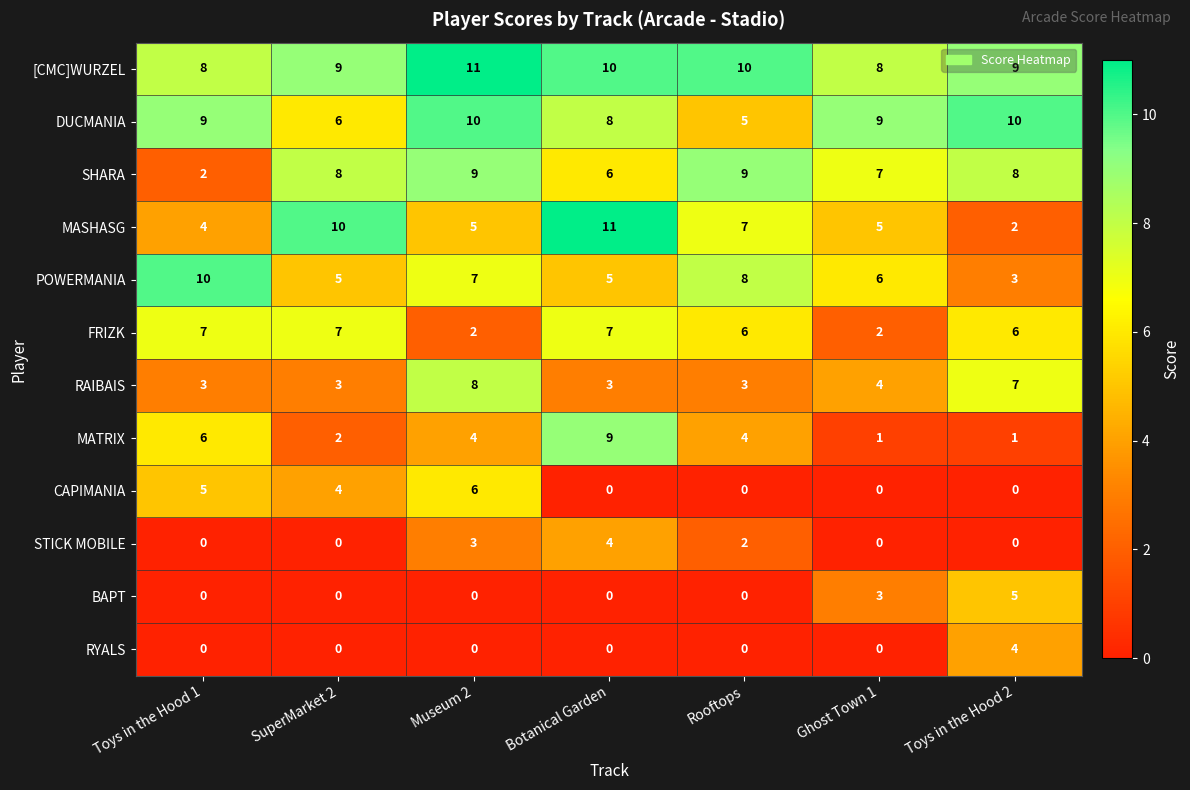

What value does the MASHASG series have at Toys in the Hood 1?

4